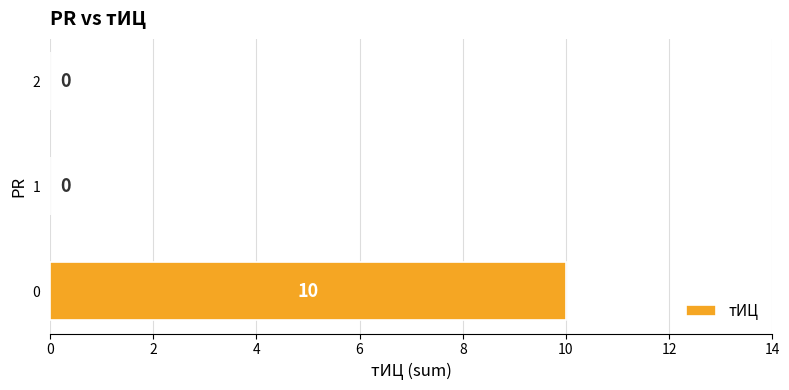

What is the average value?

3